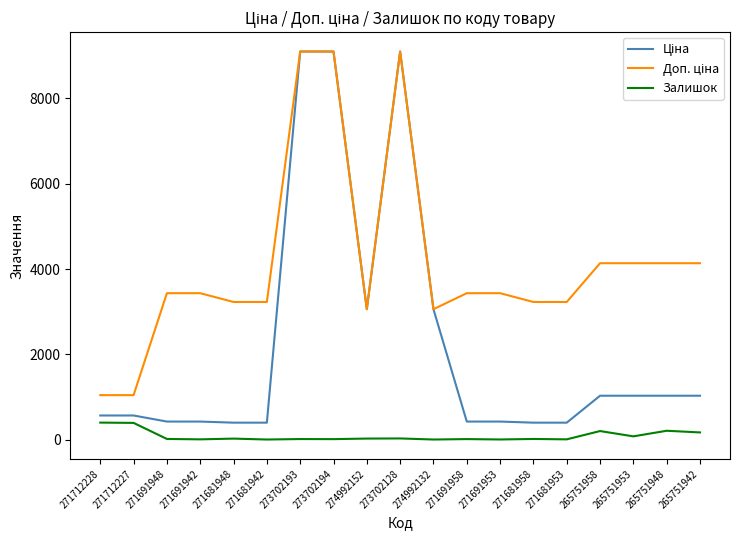

What is the maximum value for Залишок?

405.0